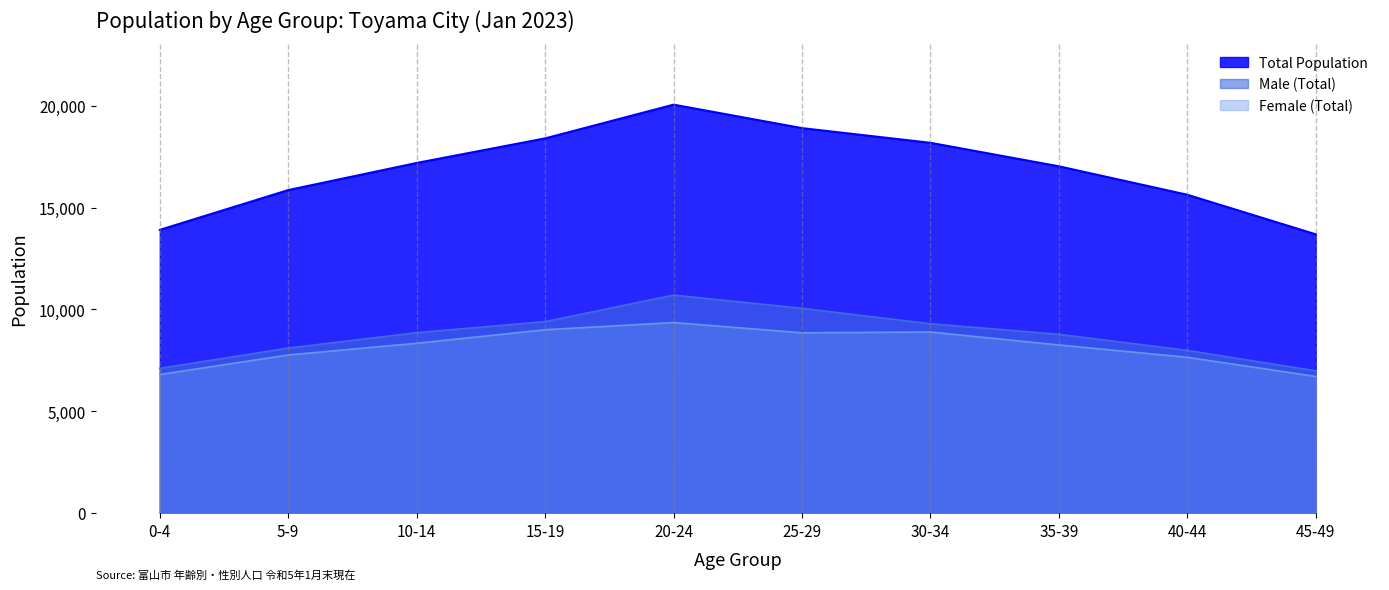

Which series changed the most between 5-9 and 35-39?

Total Population